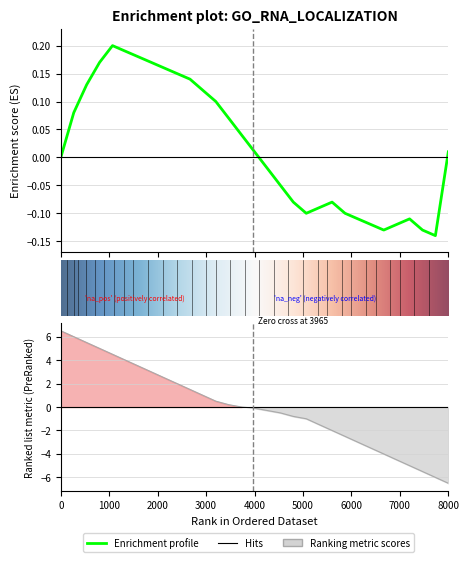

How many negative values does the Enrichment profile series have?

14